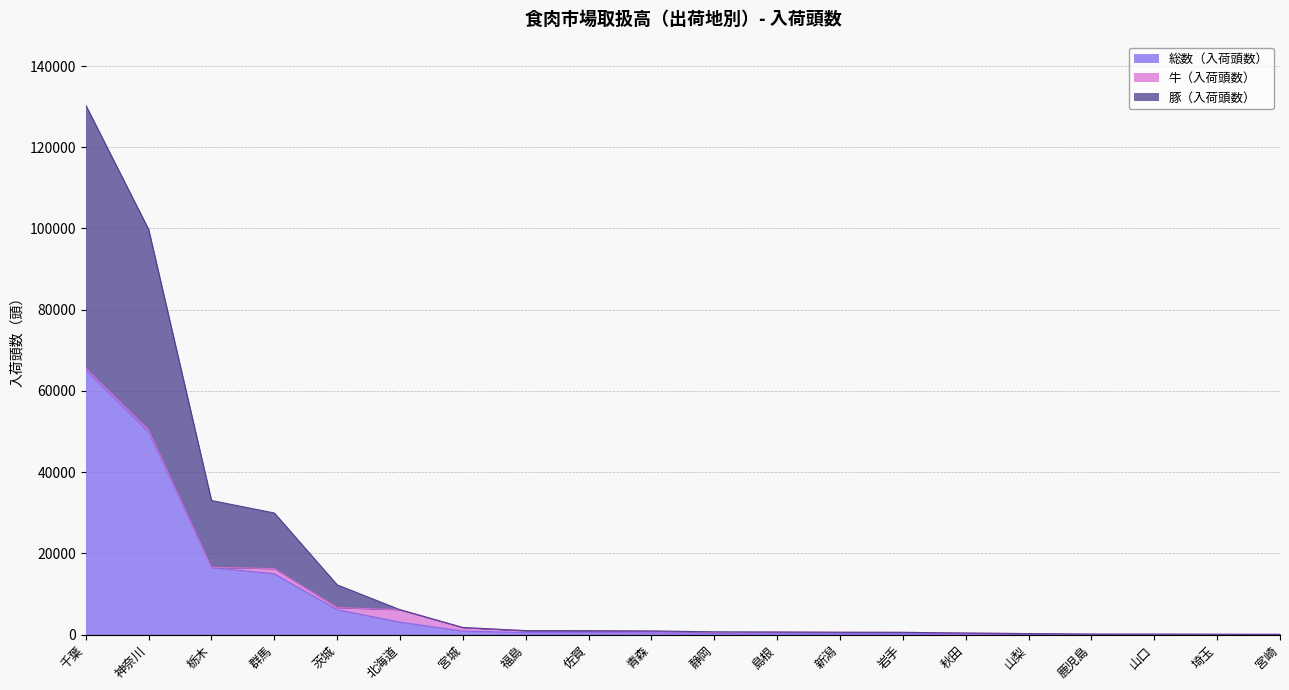

Which series has the largest range (max minus min)?

豚（入荷頭数）